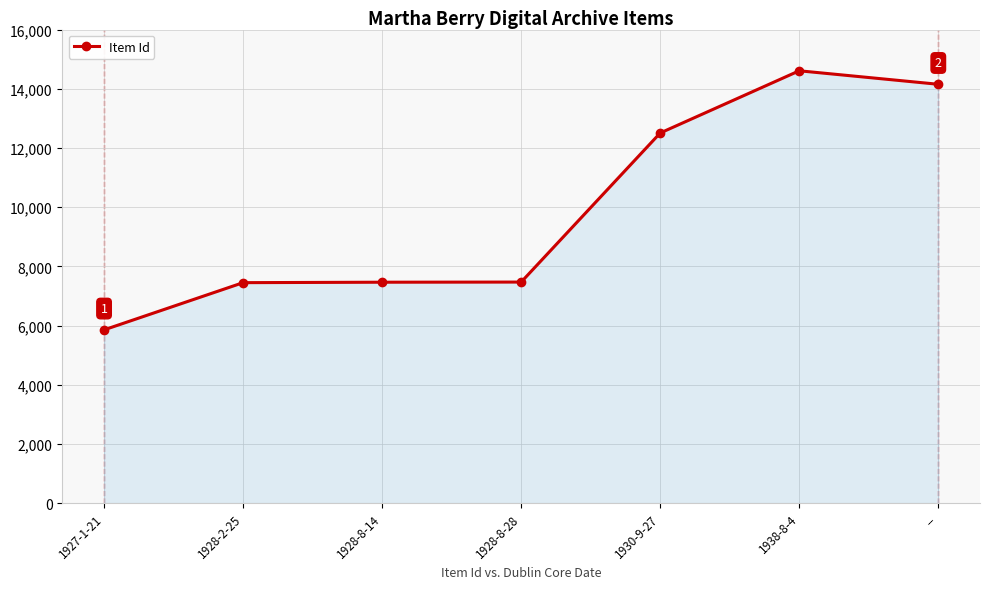

What position from the left is 1938-8-4?

6